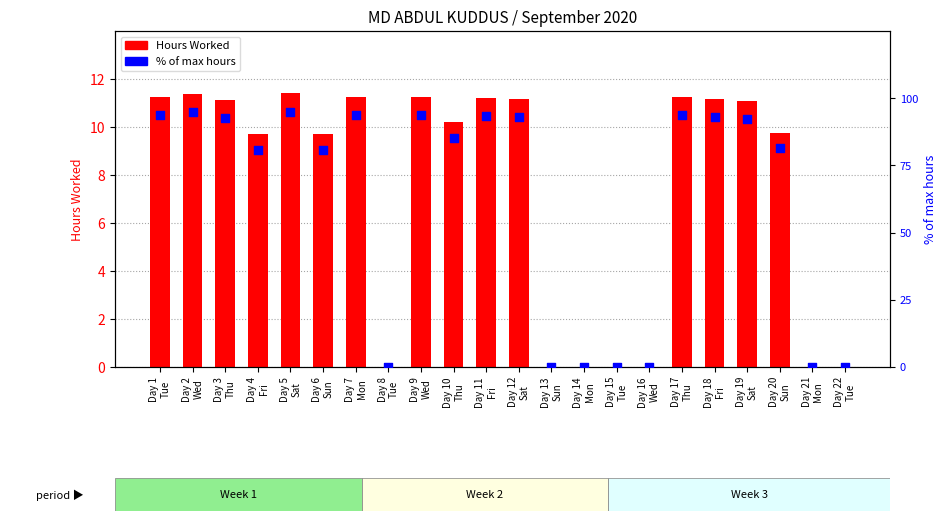

Which series reaches the maximum Y coordinate?

% of max hours